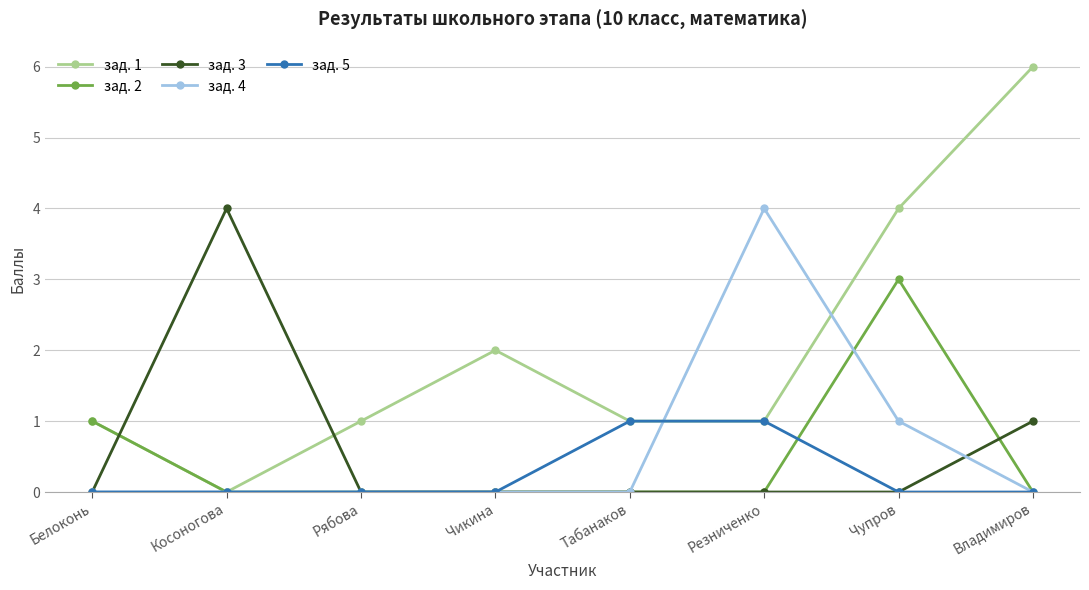

How many lines are shown in the chart?

5